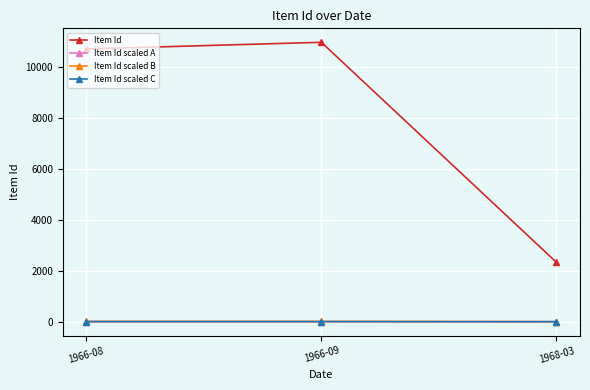

Is the value of Item Id at 1968-03 greater than the value of Item Id scaled A at 1966-08?

Yes